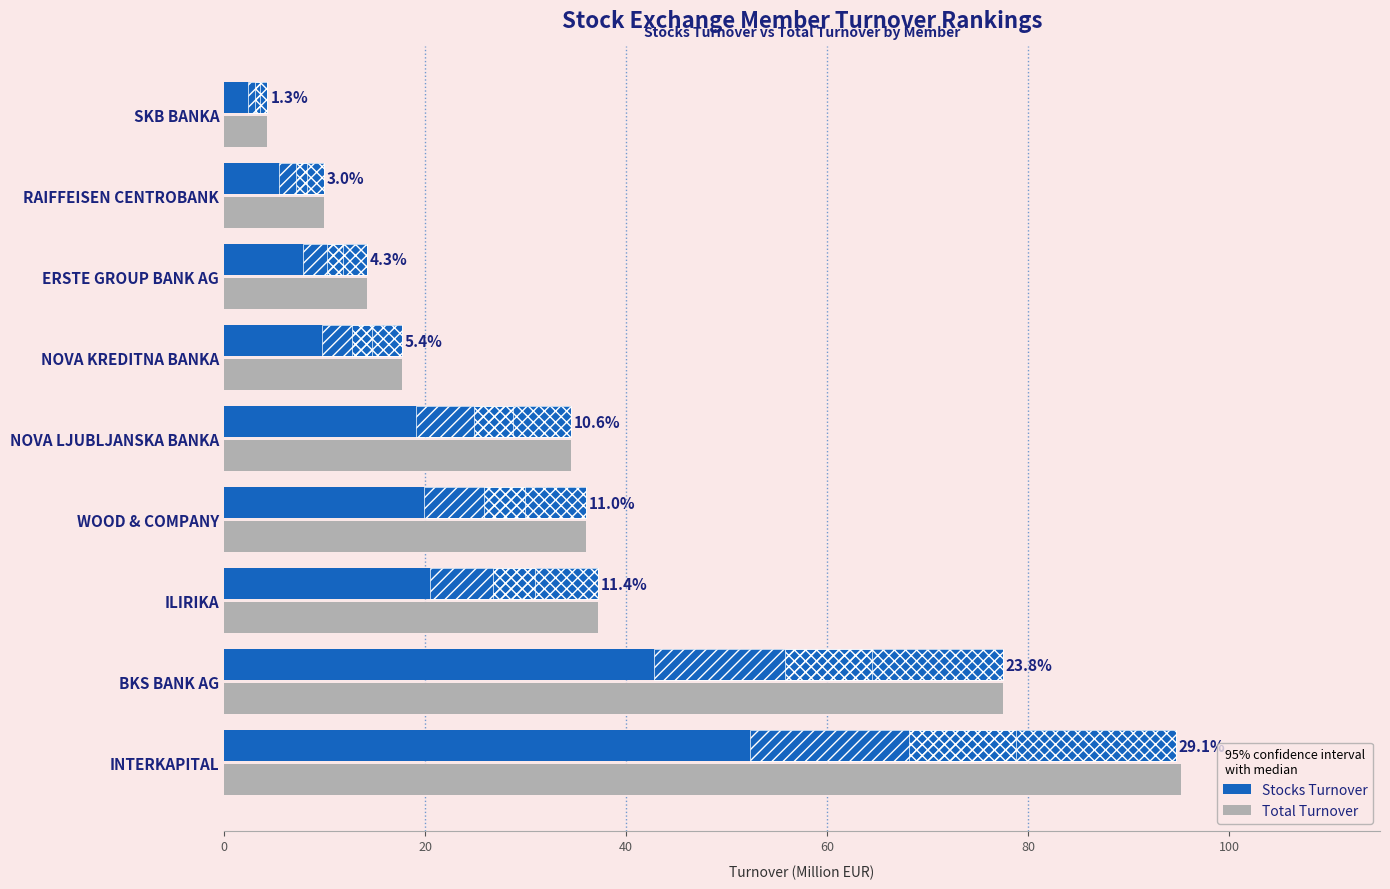

The value of Stocks Turnover at 0 is 154.8. True or false?

False